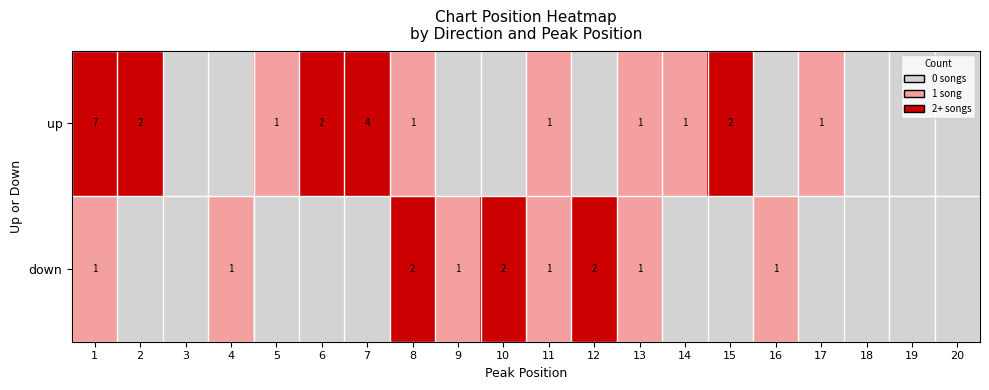

The value of down at 9 is 2. True or false?

False